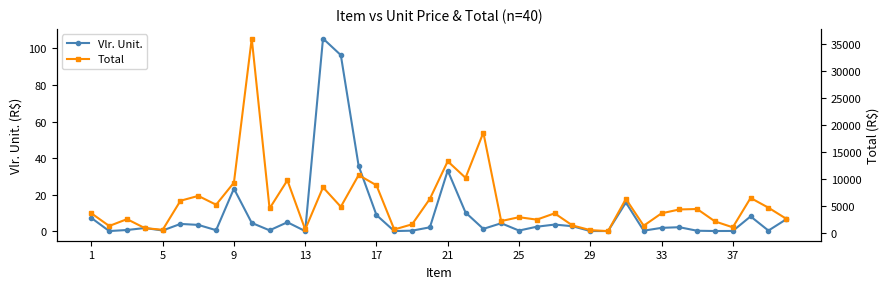

What is the average value of the Total series?

5504.6